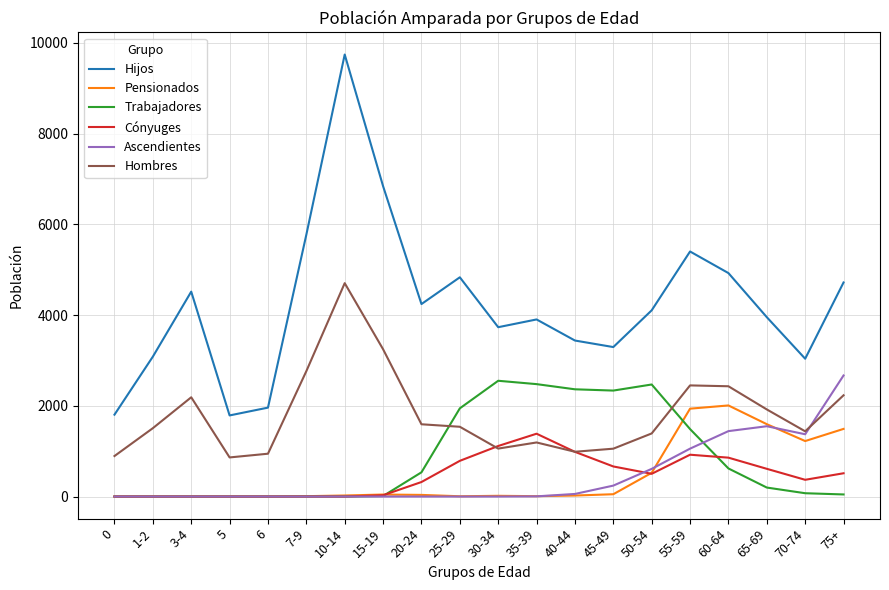

Count the number of categories in the chart.

20